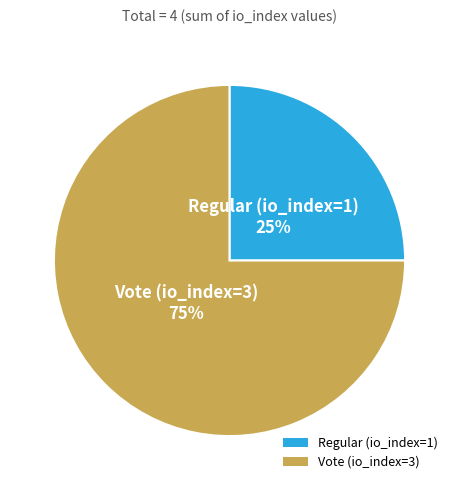

To the nearest percent, what is the combined percentage of Regular (io_index=1) and Vote (io_index=3)?

100%